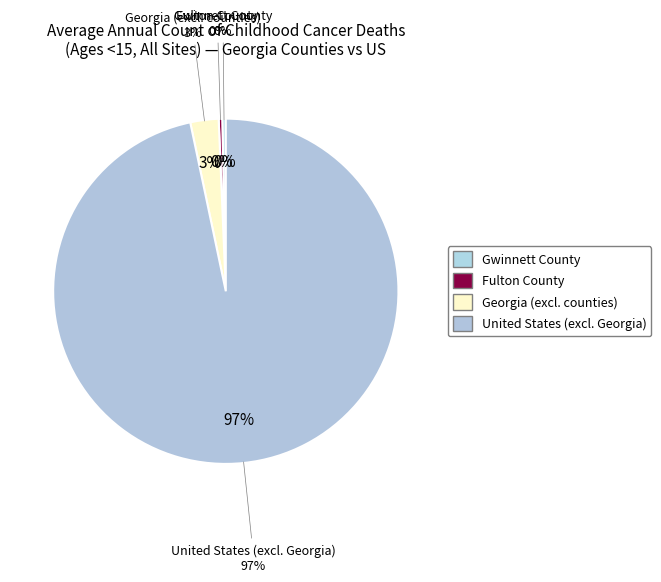

Between Fulton County and Gwinnett County, which is larger?

Fulton County